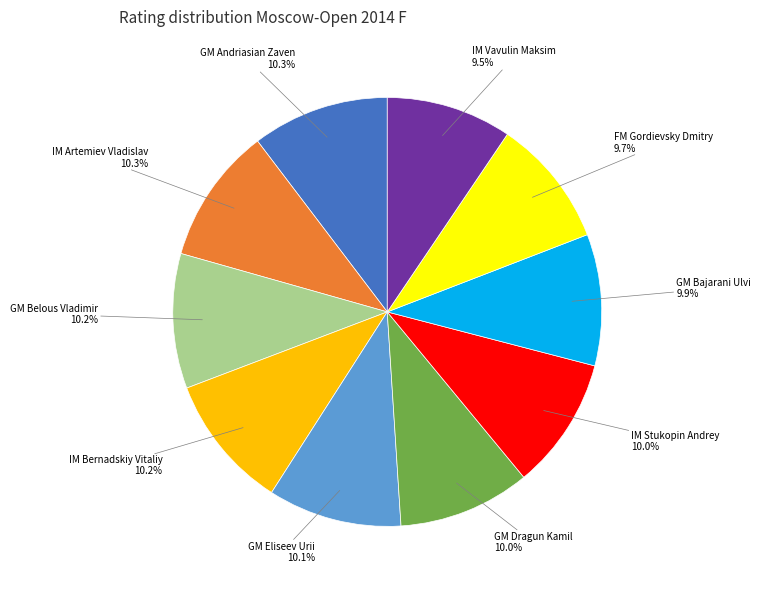

What portion of the pie excludes IM Stukopin Andrey?

90.0%